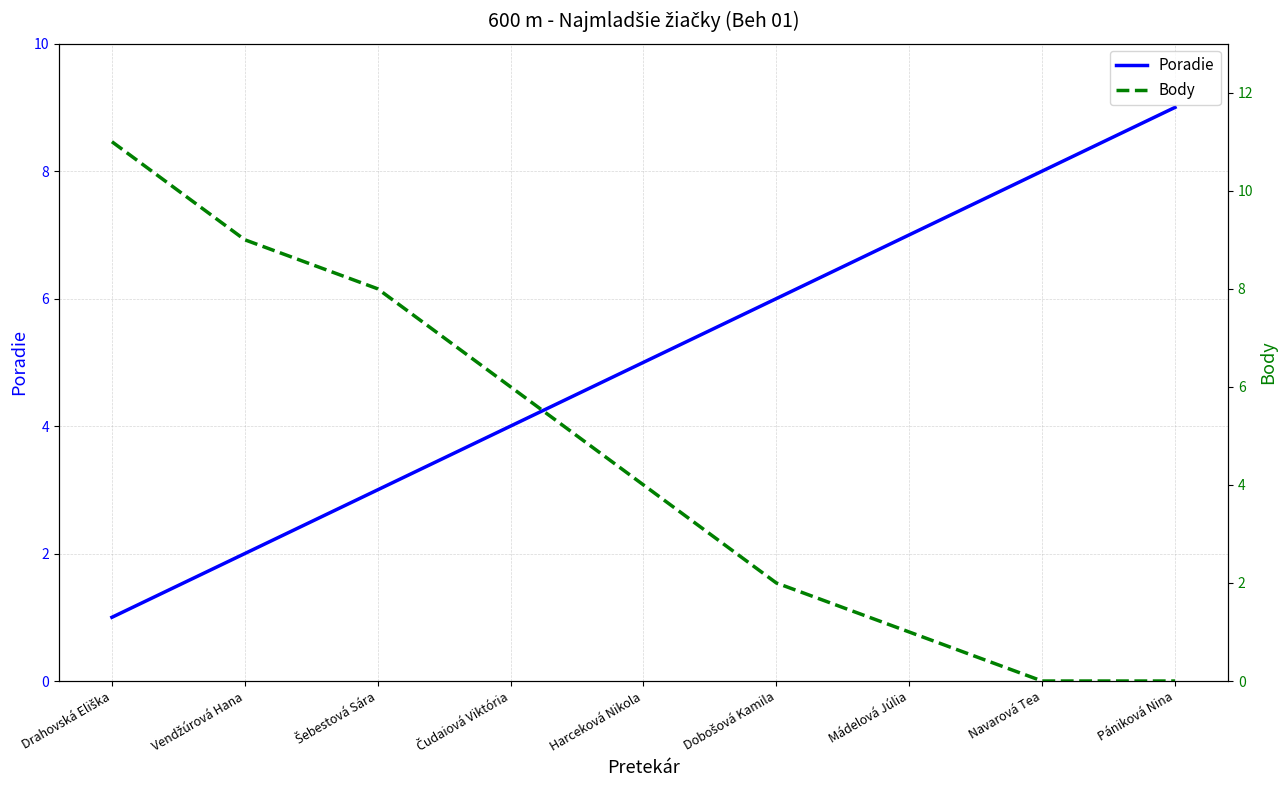

What position from the right is Vendžúrová Hana?

8